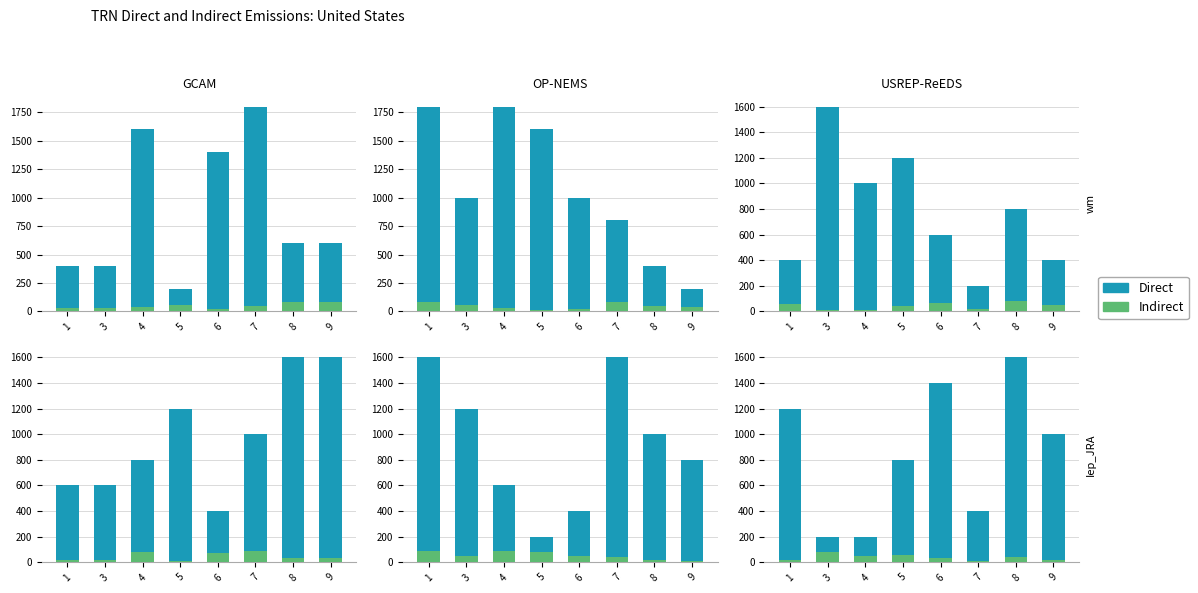

True or false: Direct has a value of 200 at 3.

True